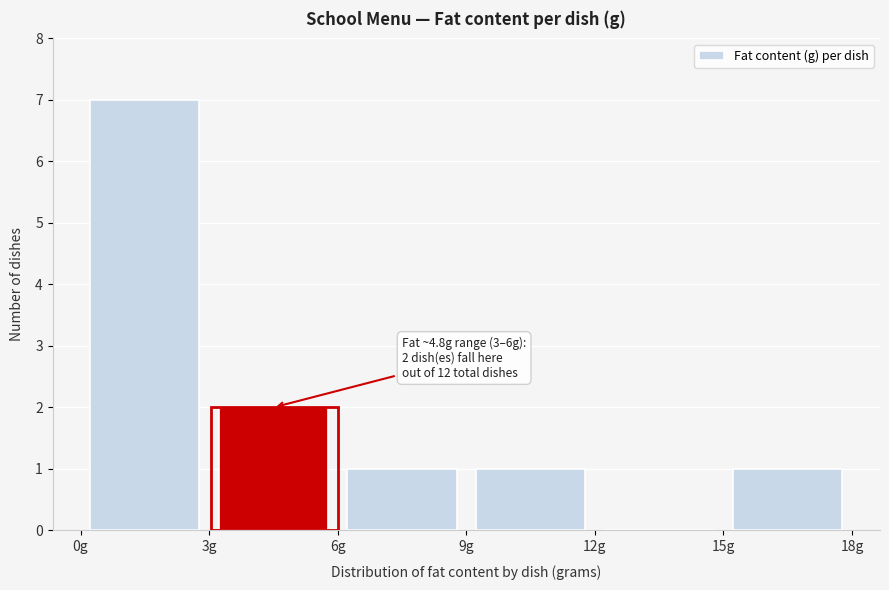

Which range on the x-axis has the tallest bar?

0 to 3